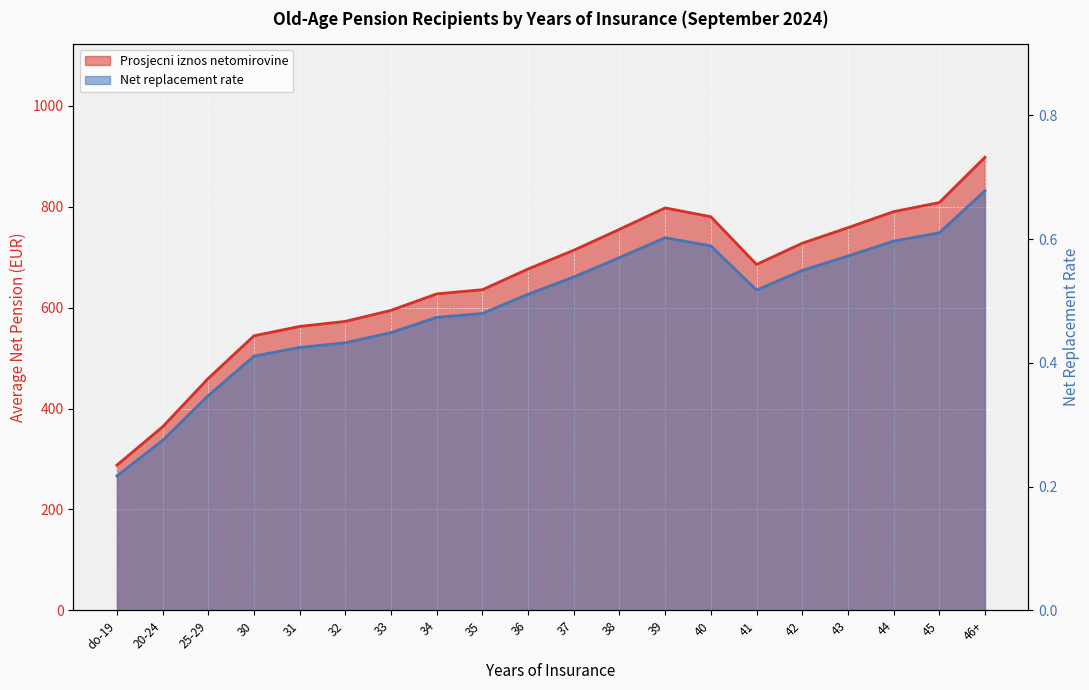

How many data points in Prosjecni iznos netomirovine are above 685?

10